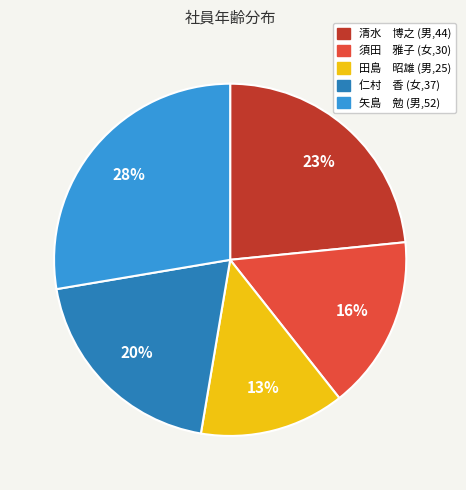

Rank the categories by value from highest to lowest.

矢島 勉 (男,52), 清水 博之 (男,44), 仁村 香 (女,37), 須田 雅子 (女,30), 田島 昭雄 (男,25)